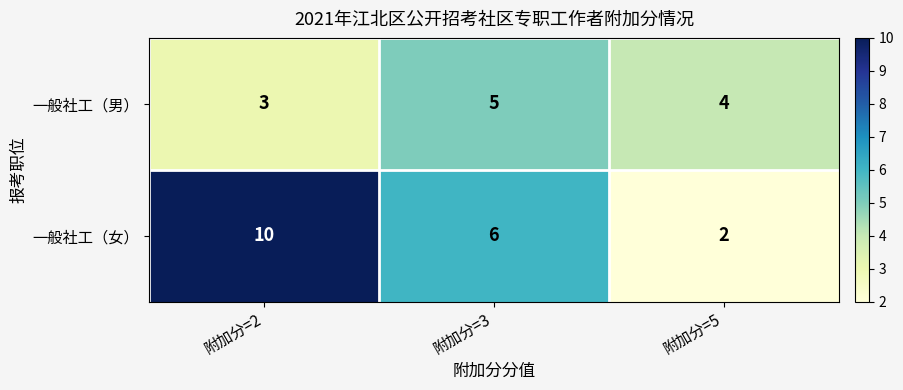

At which label does 一般社工（女） reach its peak?

附加分=2